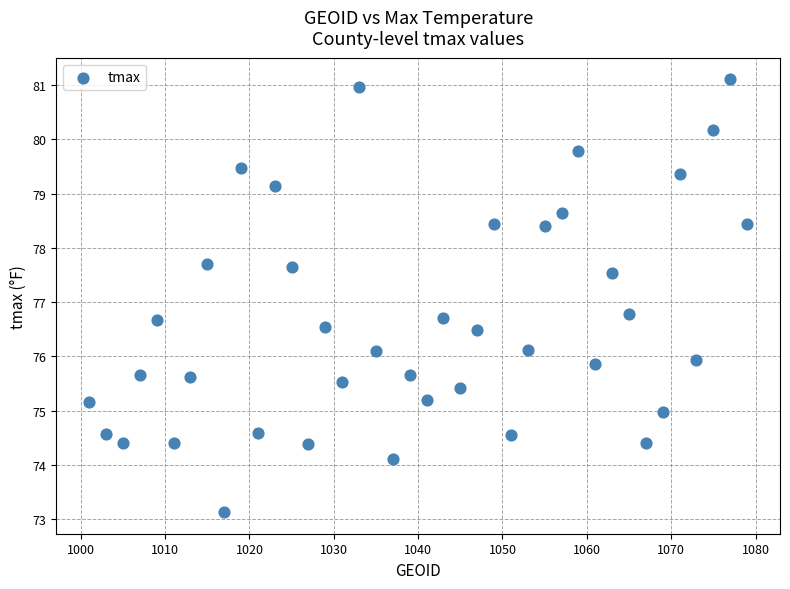

What is the range of X values (max minus min)?

78.0